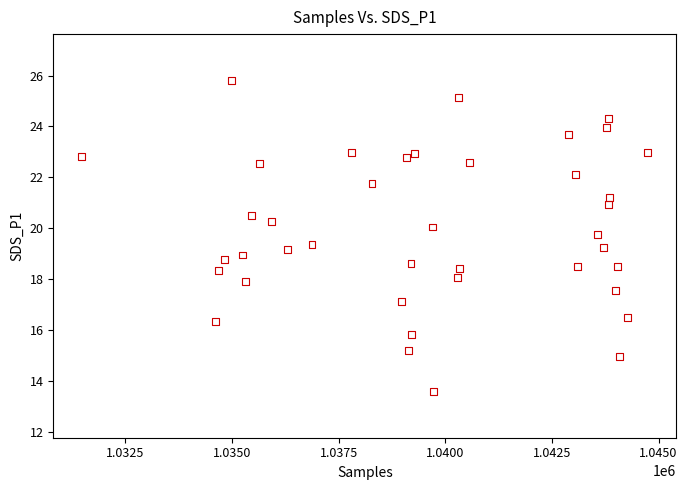

What is the range of X values (max minus min)?

13274.0